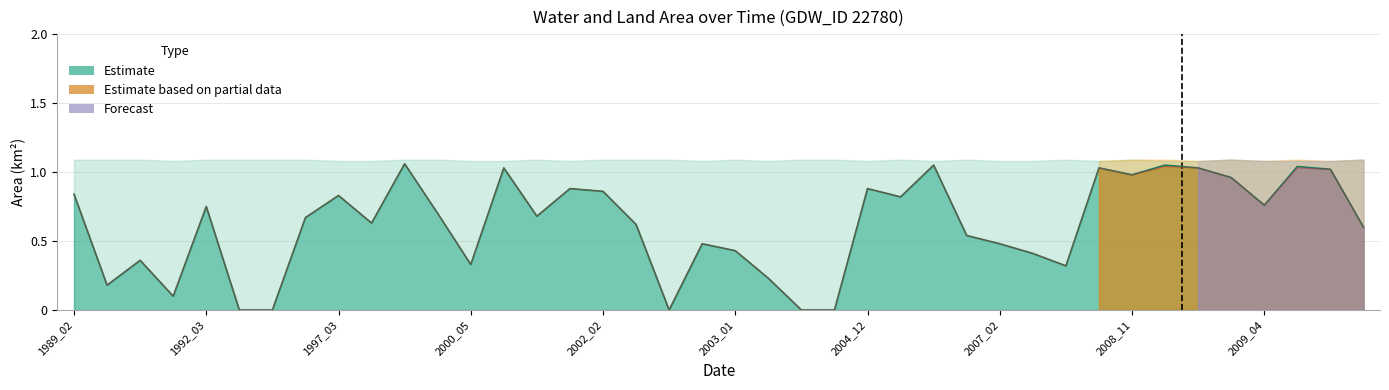

What is the average value of the waterArea series?

0.6